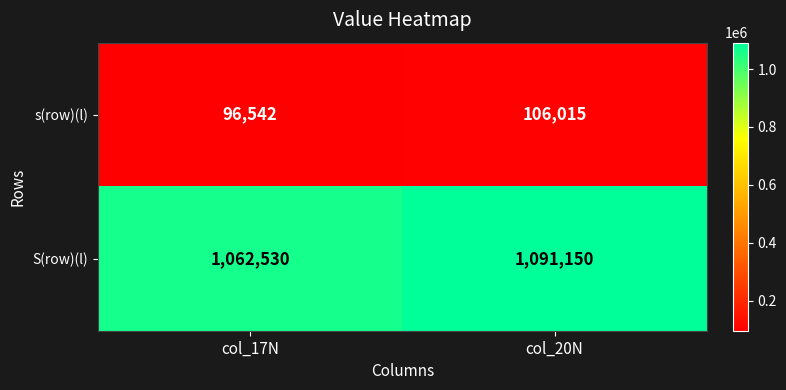

True or false: S(row)(l) has a value of 646290 at col_20N.

False